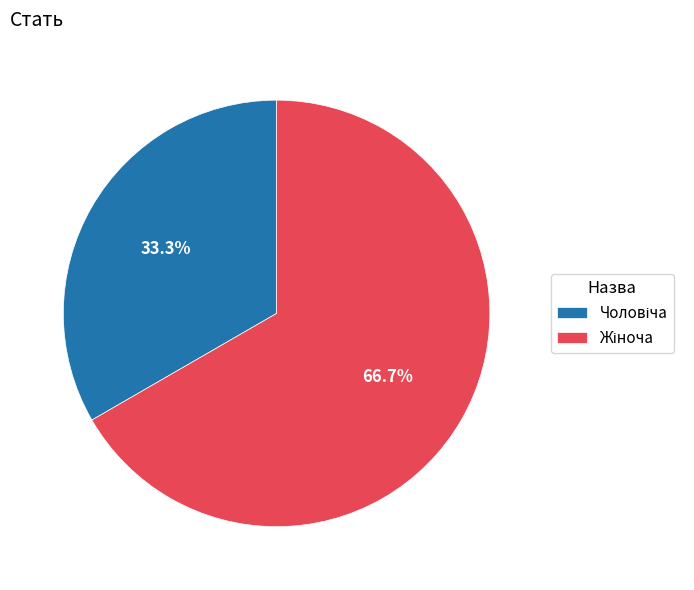

Does any single category account for the majority?

Yes